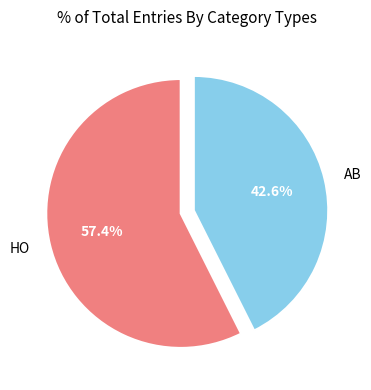

Is it true that AB is 43% of the pie?

True